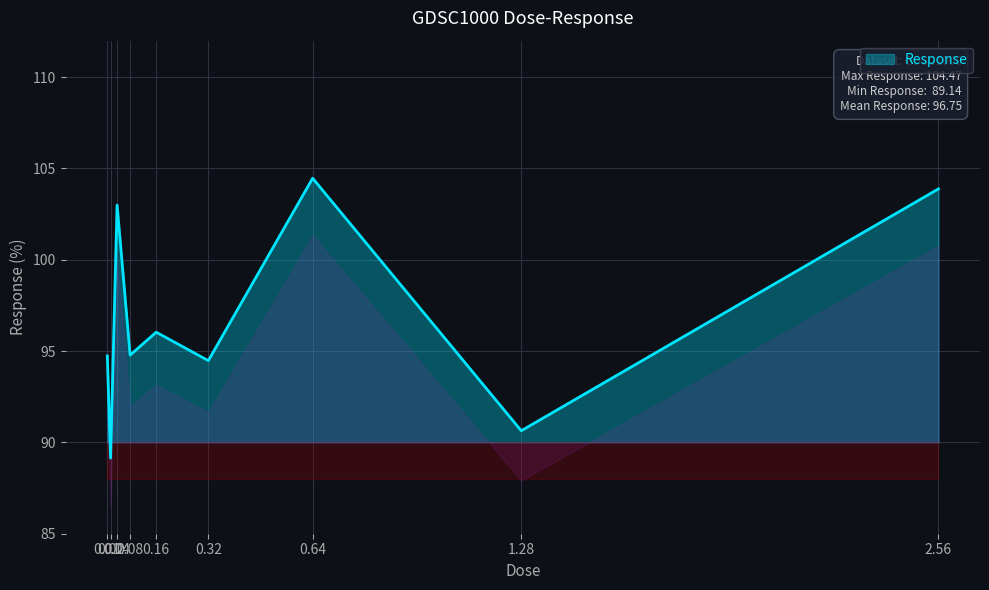

How many interior local valleys (lower than both neighbors) does the data have?

4